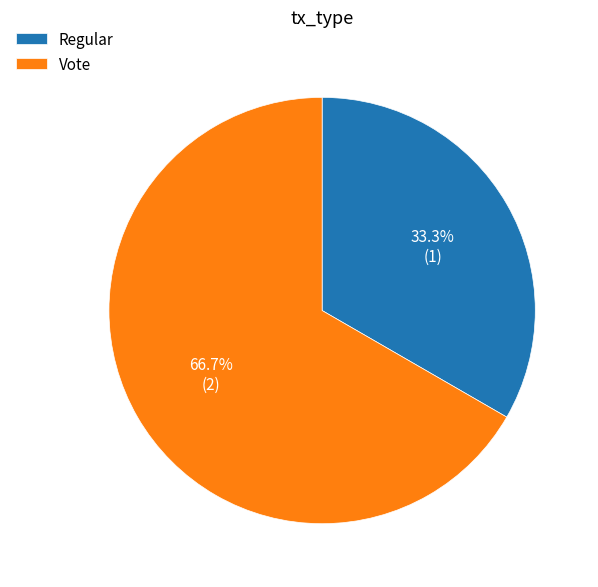

What is the largest slice in the pie chart?

Vote